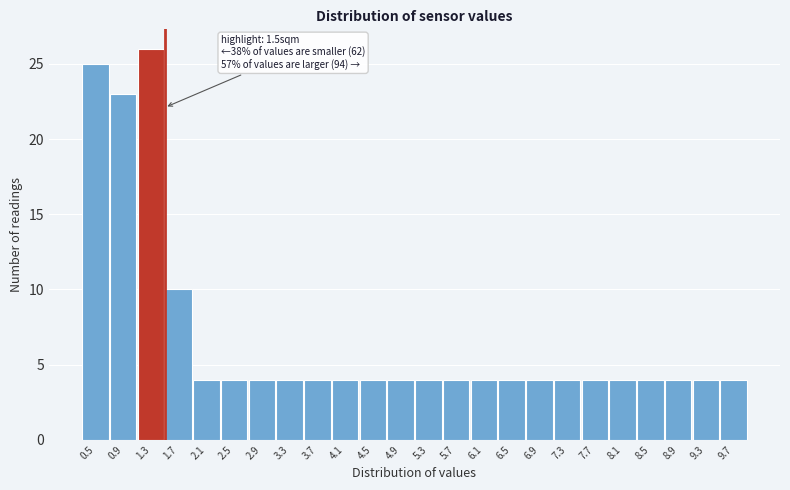

Reading right to left, extract all data points from this chart.

9.7=4	9.3=4	8.9=4	8.5=4	8.1=4	7.7=4	7.3=4	6.9=4	6.5=4	6.1=4	5.7=4	5.3=4	4.9=4	4.5=4	4.1=4	3.7=4	3.3=4	2.9=4	2.5=4	2.1=4	1.7=10	1.3=26	0.9=23	0.5=25